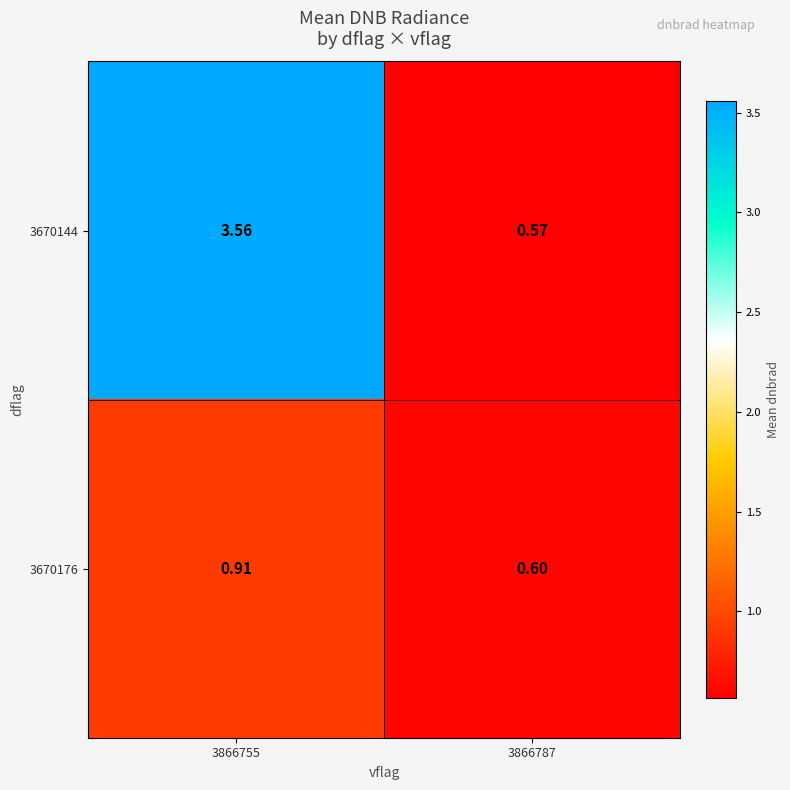

Is the value of 3670176 at 3866755 greater than the value of 3670144 at 3866787?

Yes